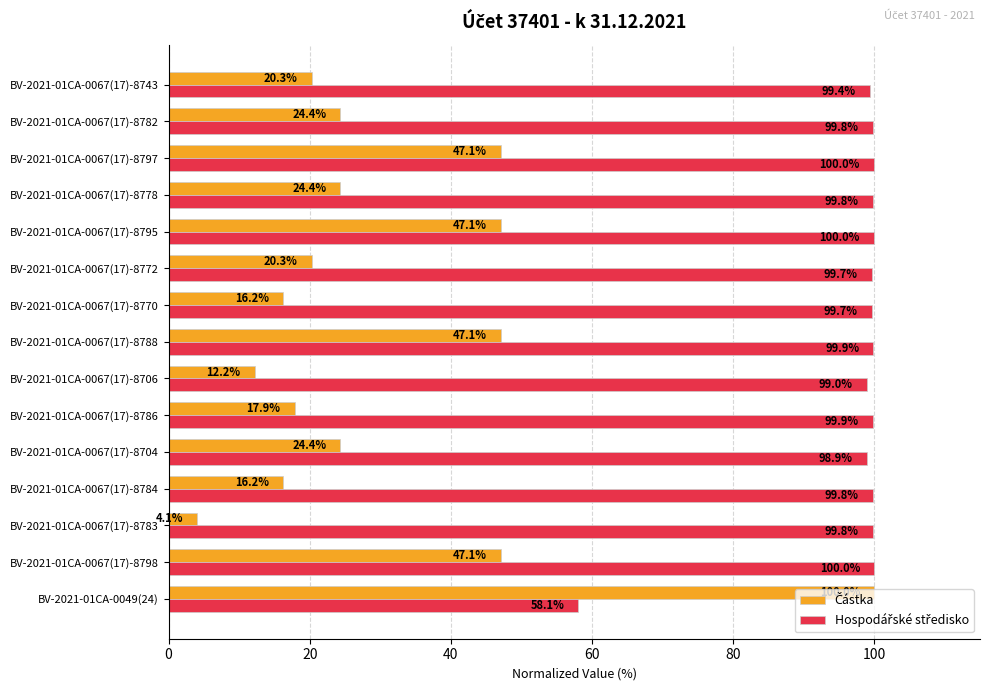

At how many categories does at least one series exceed 39?

15